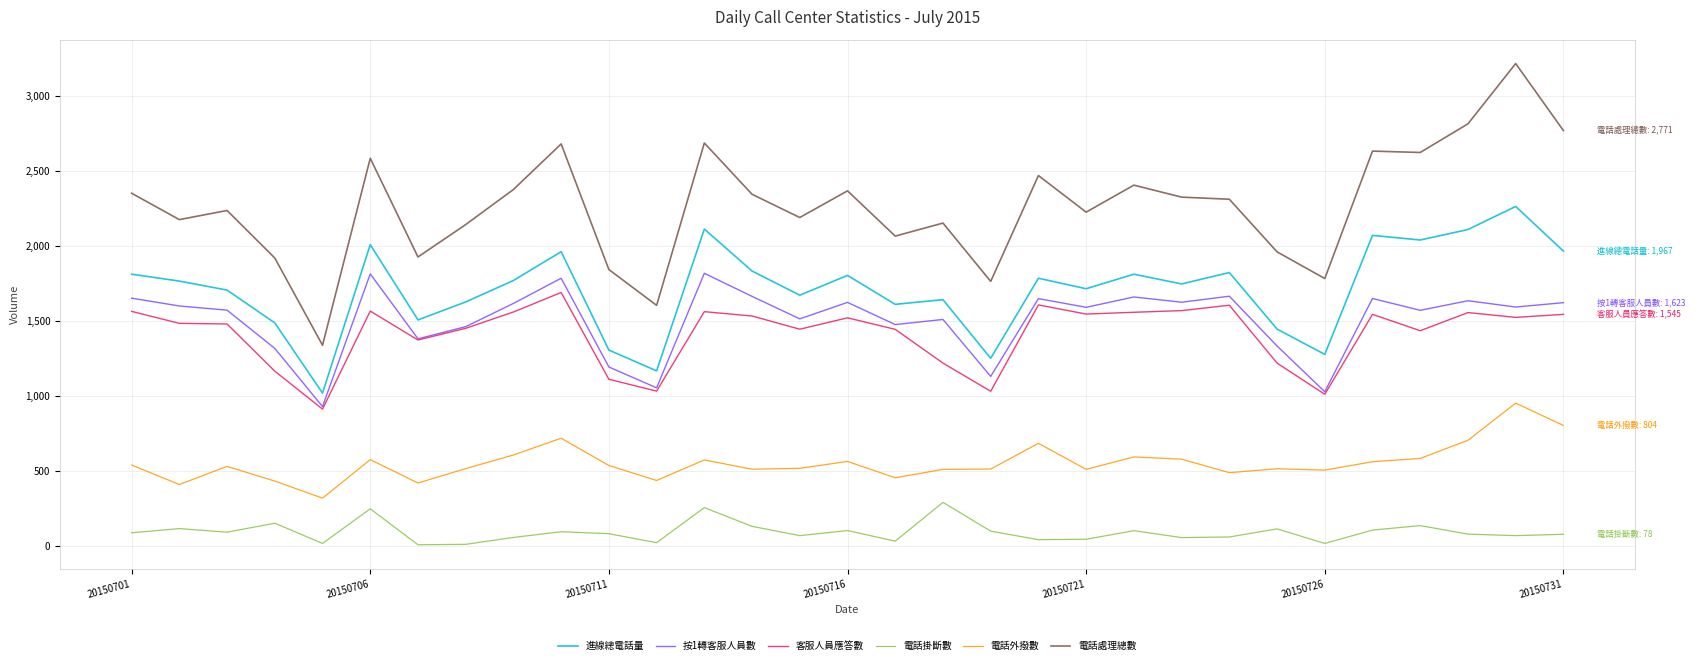

True or false: 電話外撥數 and 電話處理總數 cross at least once.

False